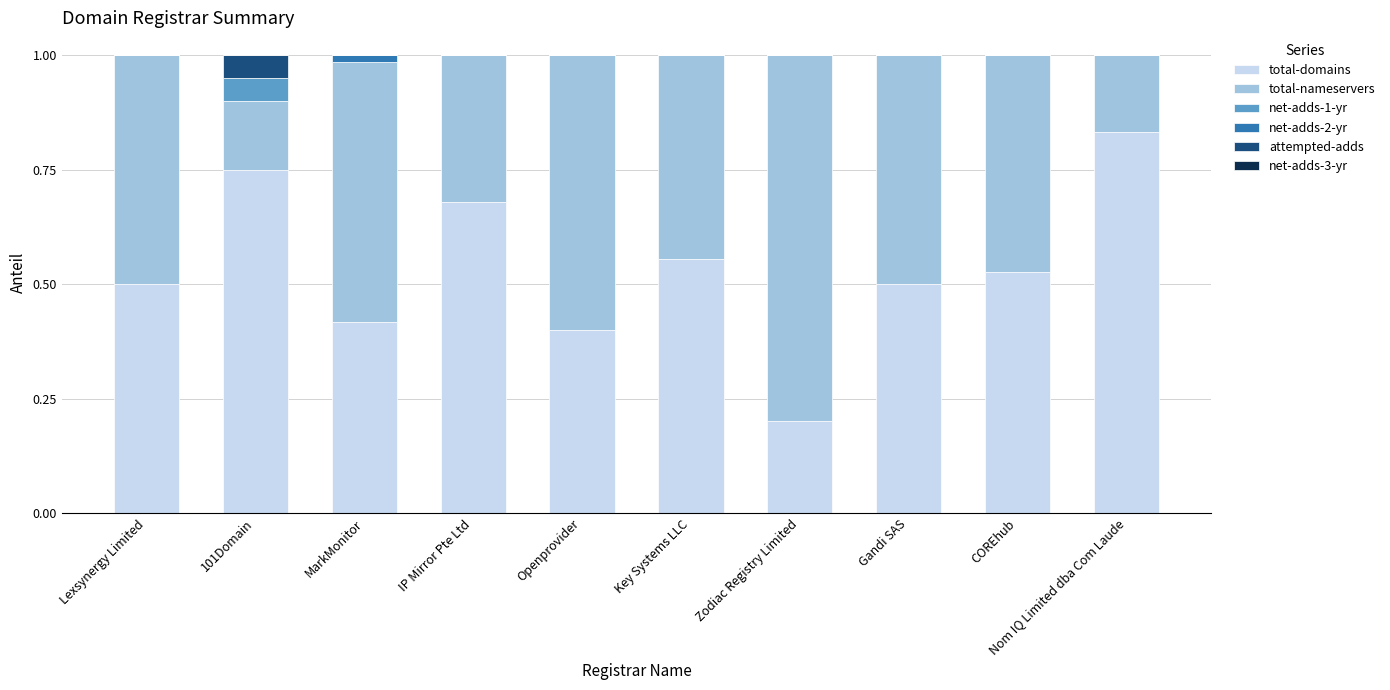

The total-domains series shows 0.5 at Gandi SAS. True or false?

True